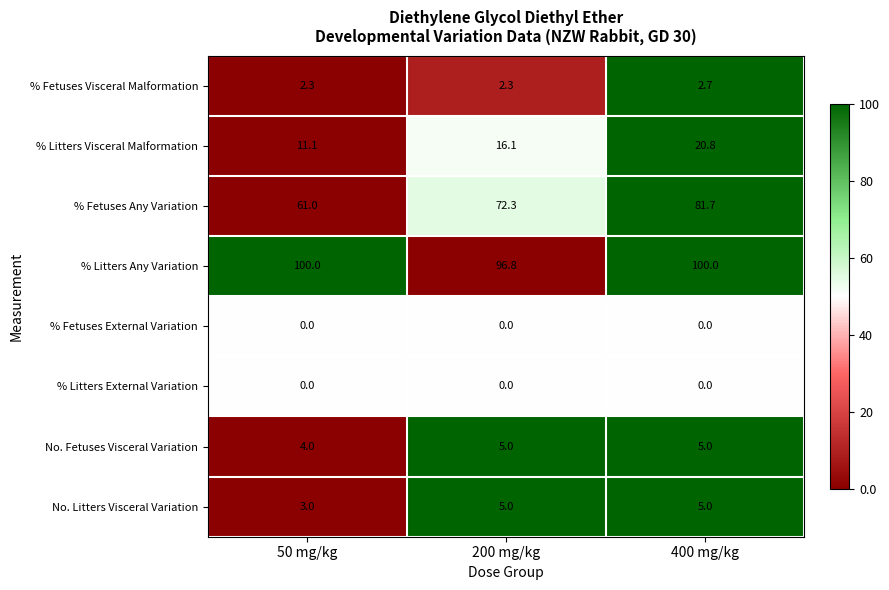

Which series changed the most between 50 mg/kg and 400 mg/kg?

% Fetuses Any Variation